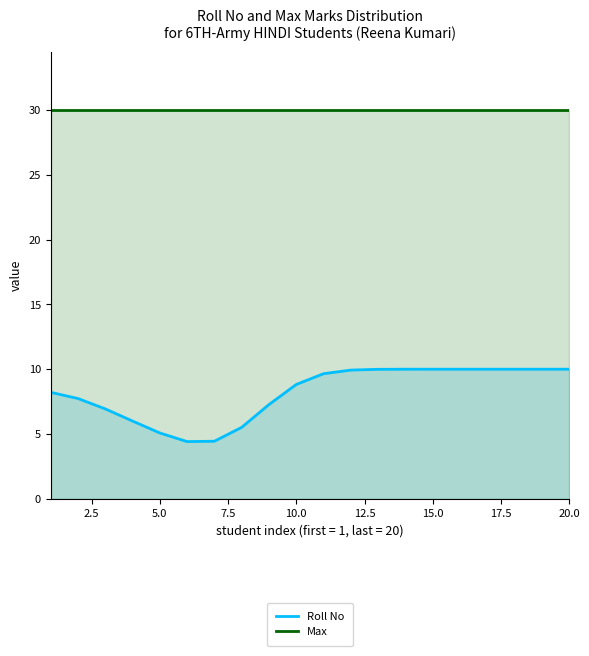

How many lines are shown in the chart?

2